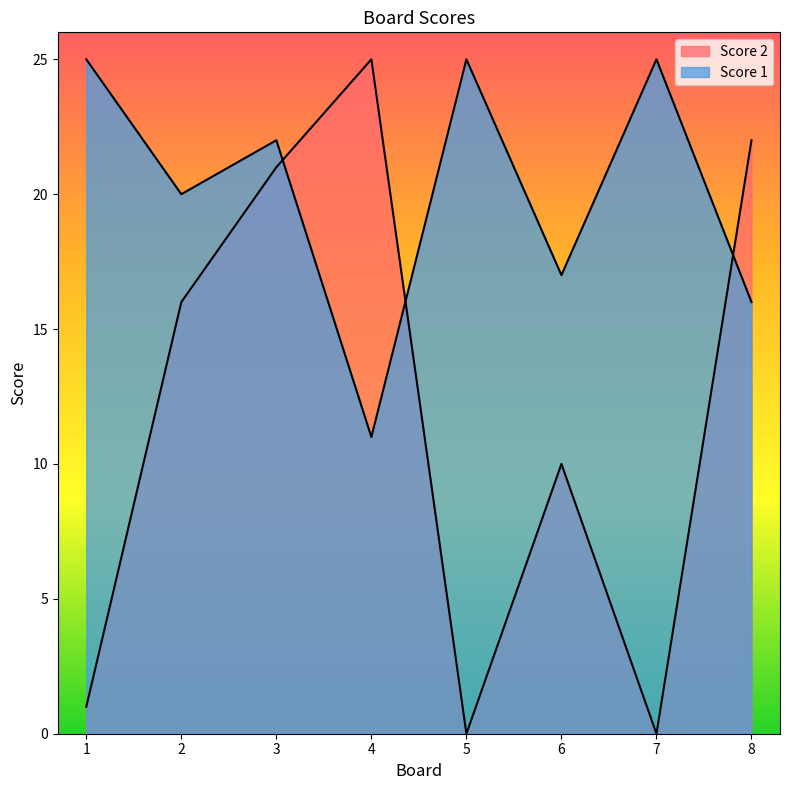

How many times do Score 2 and Score 1 cross each other?

3